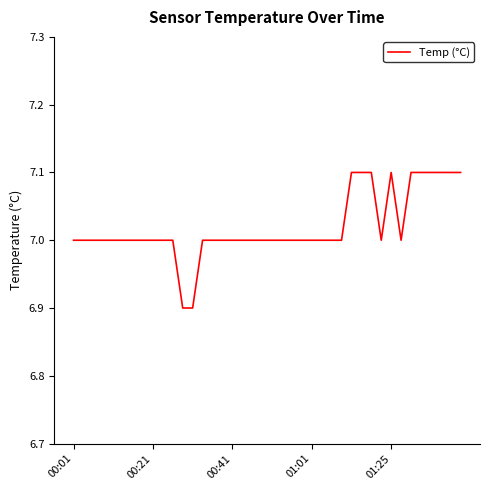

What is the minimum value shown in the chart?

6.9